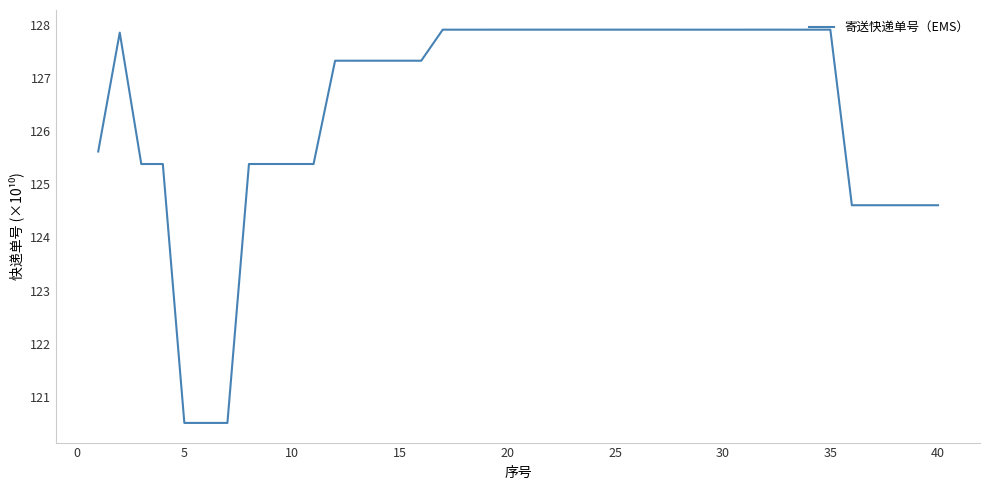

How many lines are shown in the chart?

1